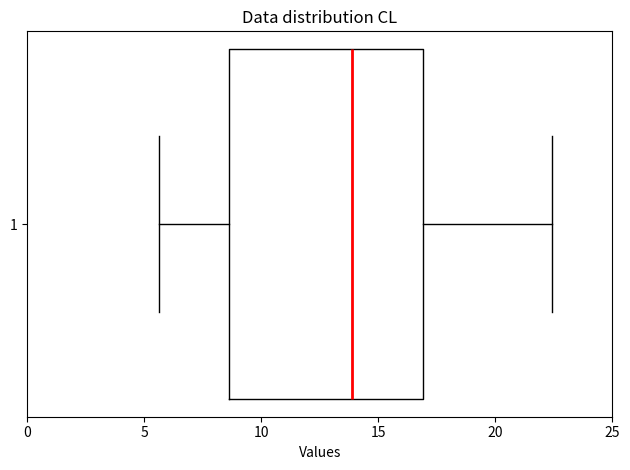

Where does the left whisker of the box at y = 1 end on the x-axis? The values are not printed on the chart, so give them approximately, as read against the axis.

5.5